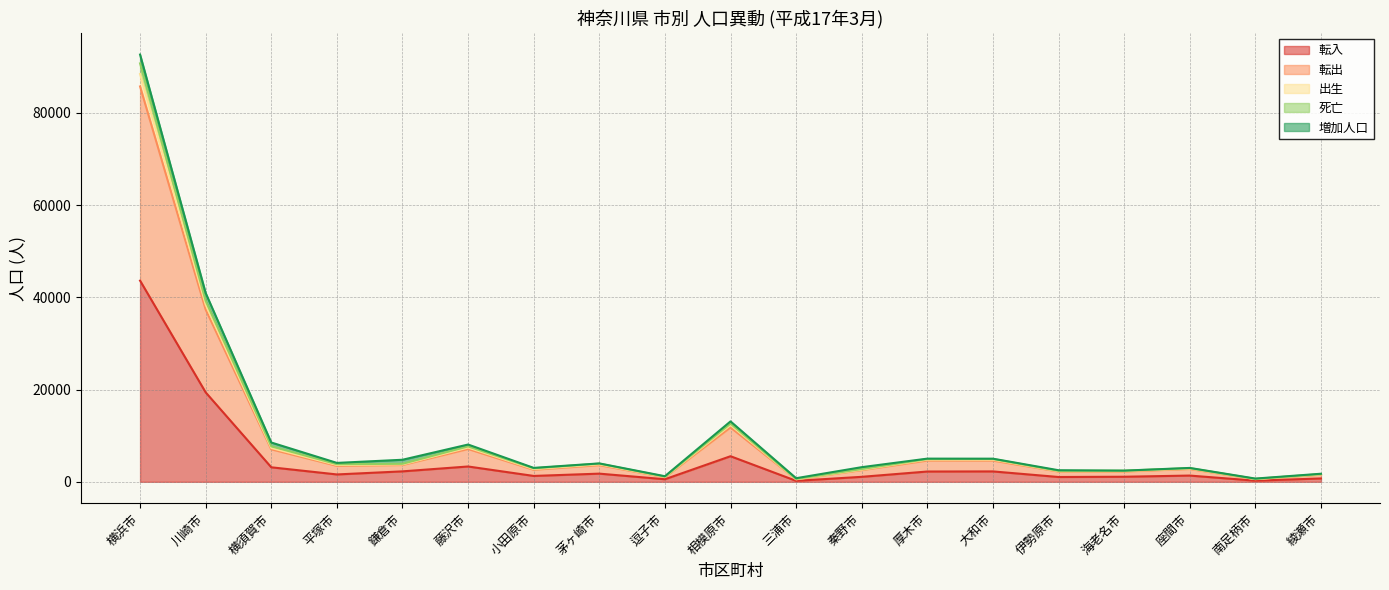

How many values in the 死亡 series exceed 3990?

9